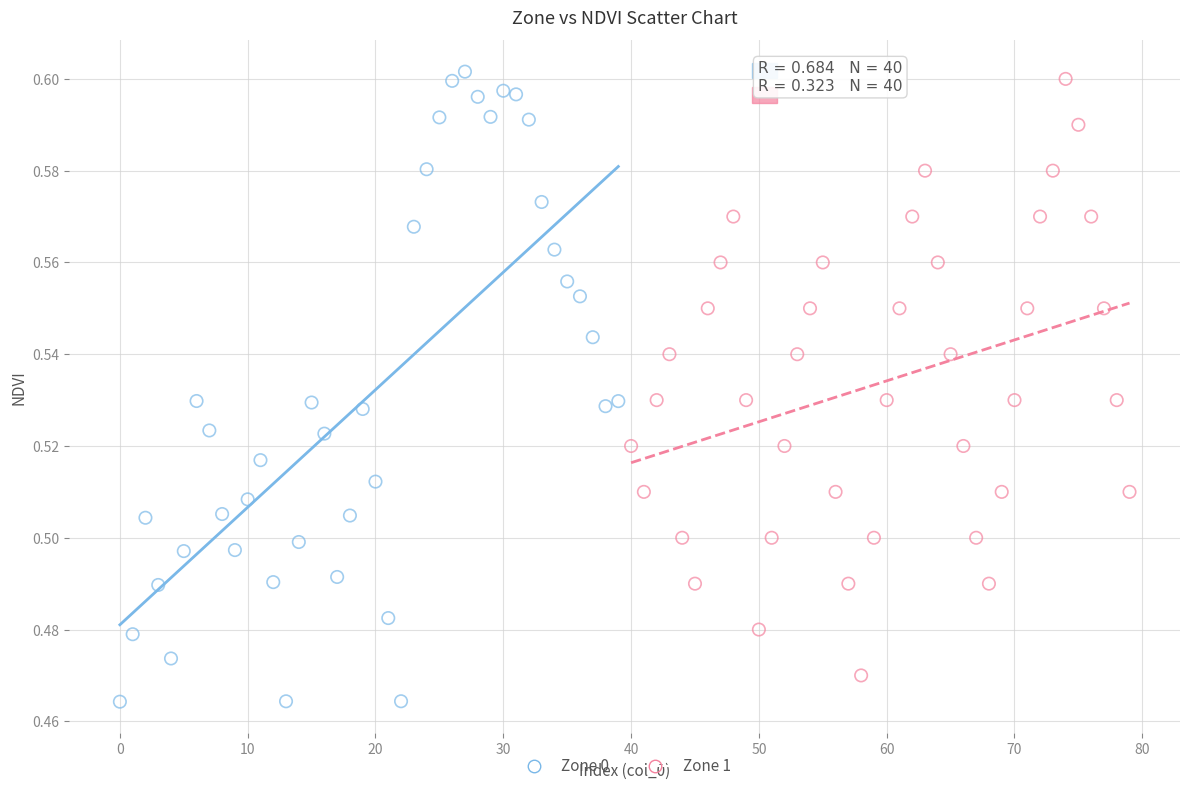

Which series has the largest Y range (max minus min)?

Zone 0